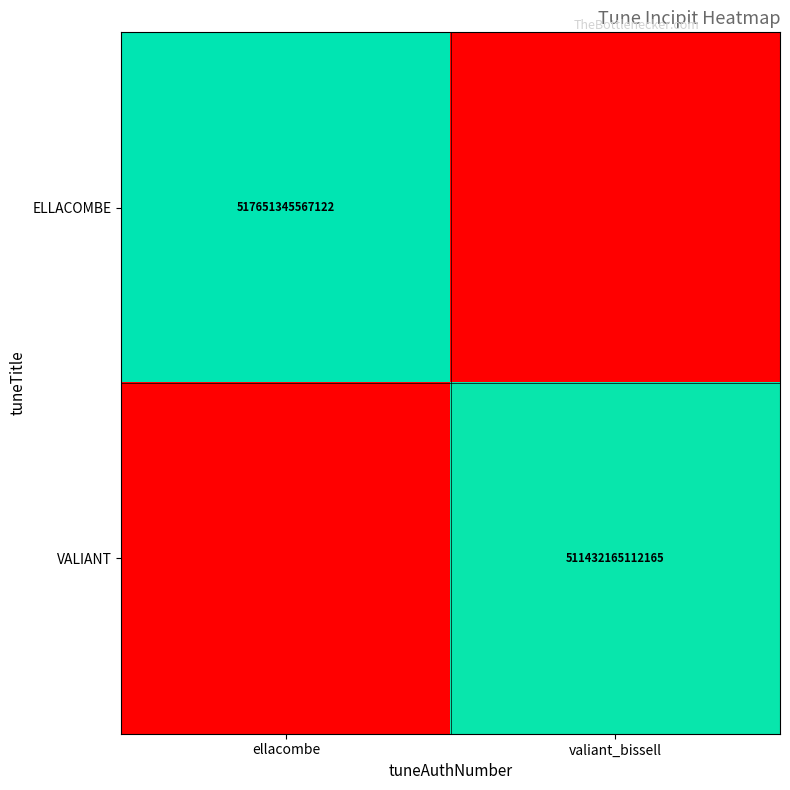

Is it true that VALIANT equals 672477190072697 at valiant_bissell?

False